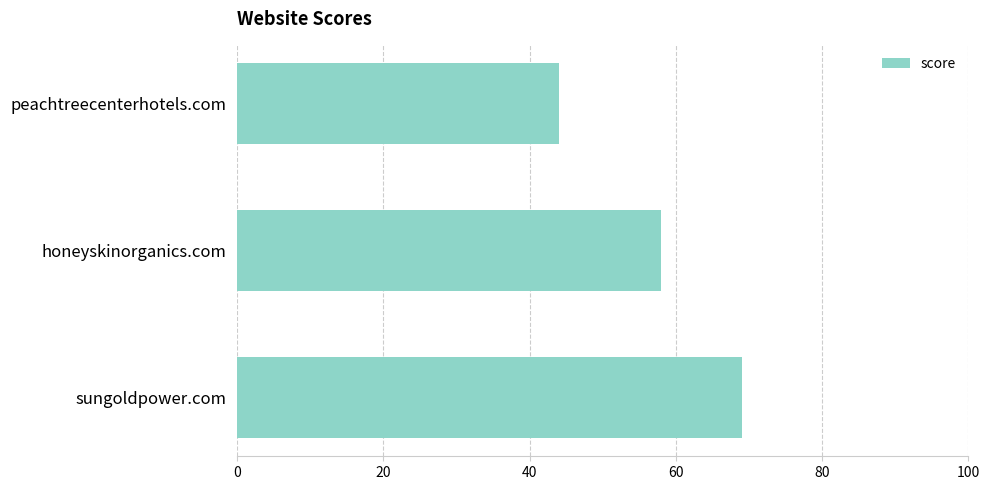

Does the chart contain stacked bars?

No